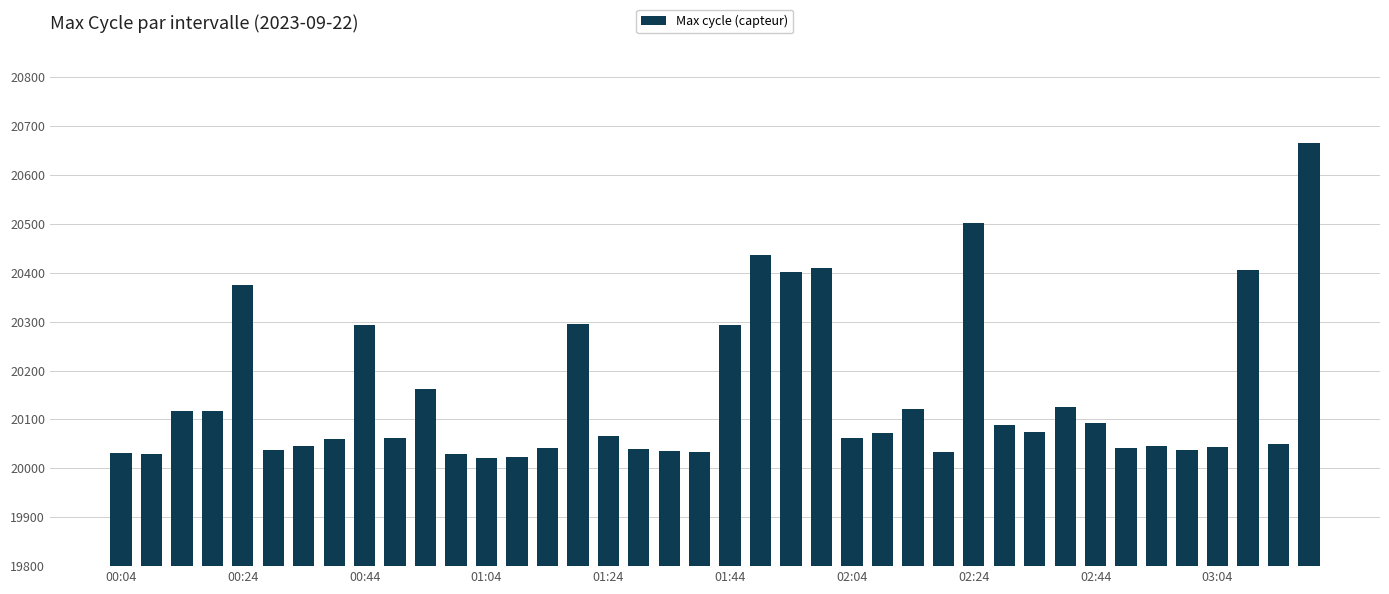

What is the greatest value displayed?

20665